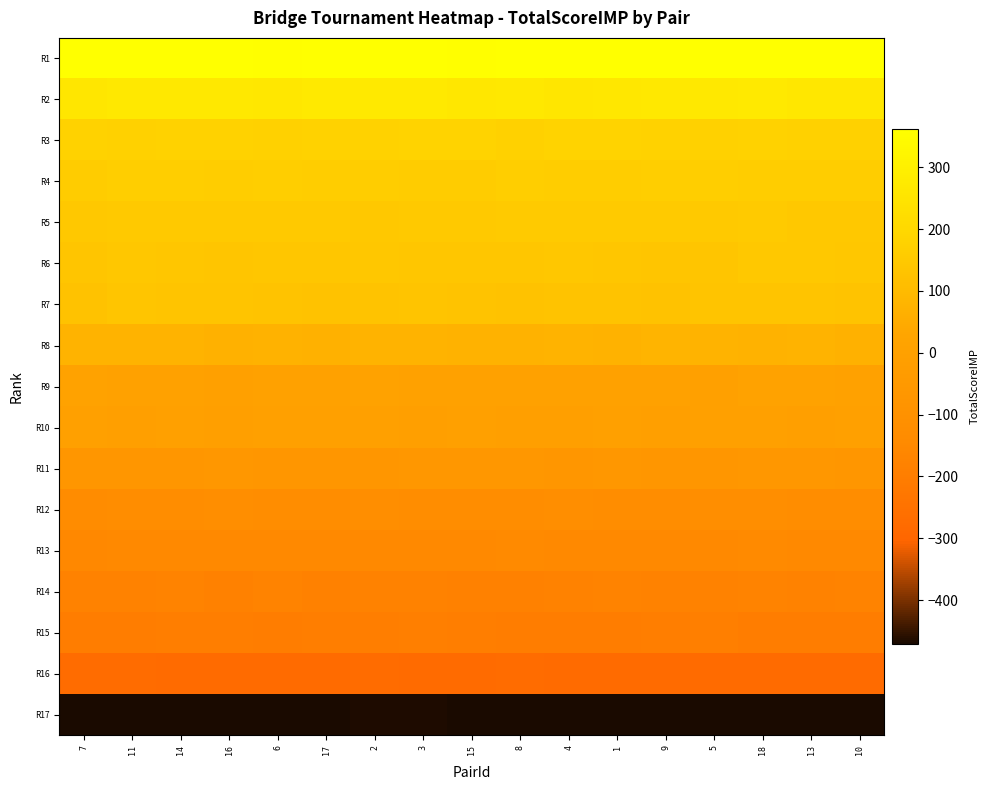

How many categories are shown in the chart?

17